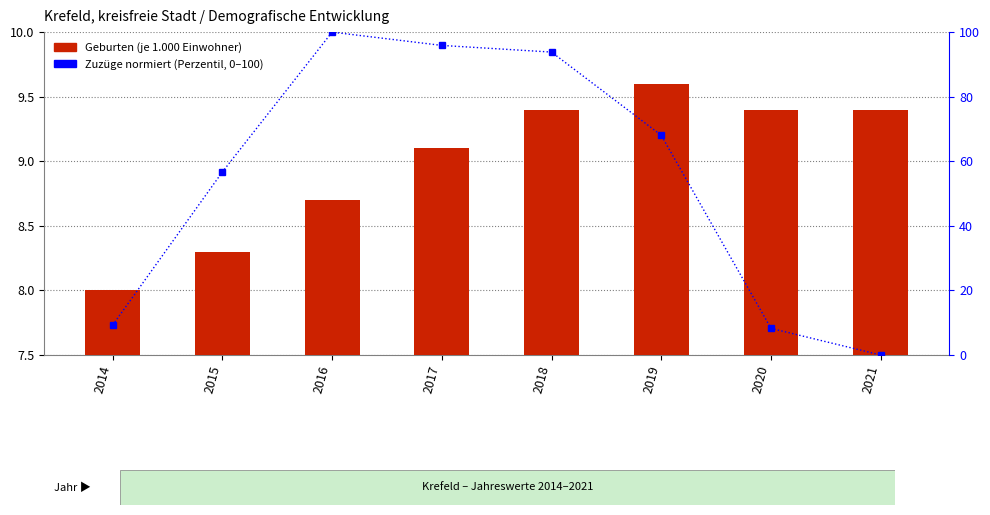

What is the sum of the Geburten (je 1.000 Einwohner) values at 2018 and 2020?

18.8